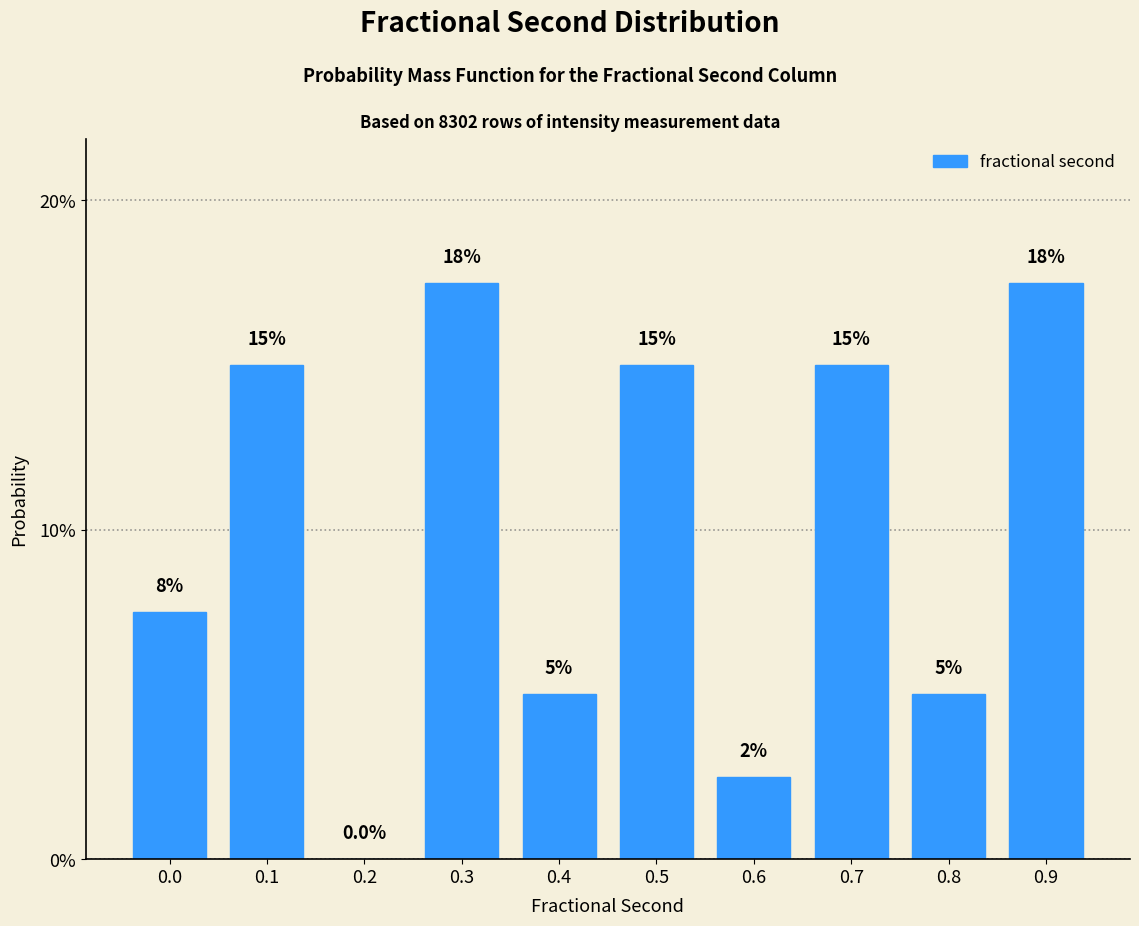

Reading left to right, what are all the values shown in this chart?

0.0=7.5	0.1=15.0	0.2=0.0	0.3=17.5	0.4=5.0	0.5=15.0	0.6=2.5	0.7=15.0	0.8=5.0	0.9=17.5